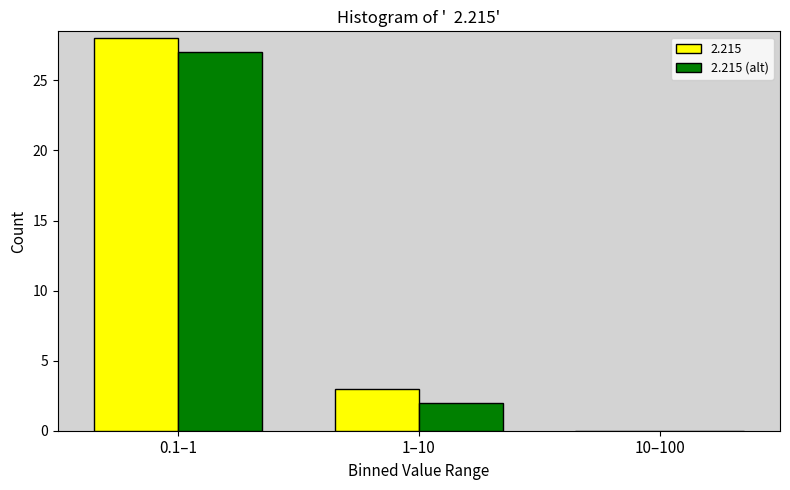

Reading left to right, extract all data points from this chart.

2.215: 0.1–1=28	1–10=3	10–100=0
2.215 (alt): 0.1–1=27	1–10=2	10–100=0